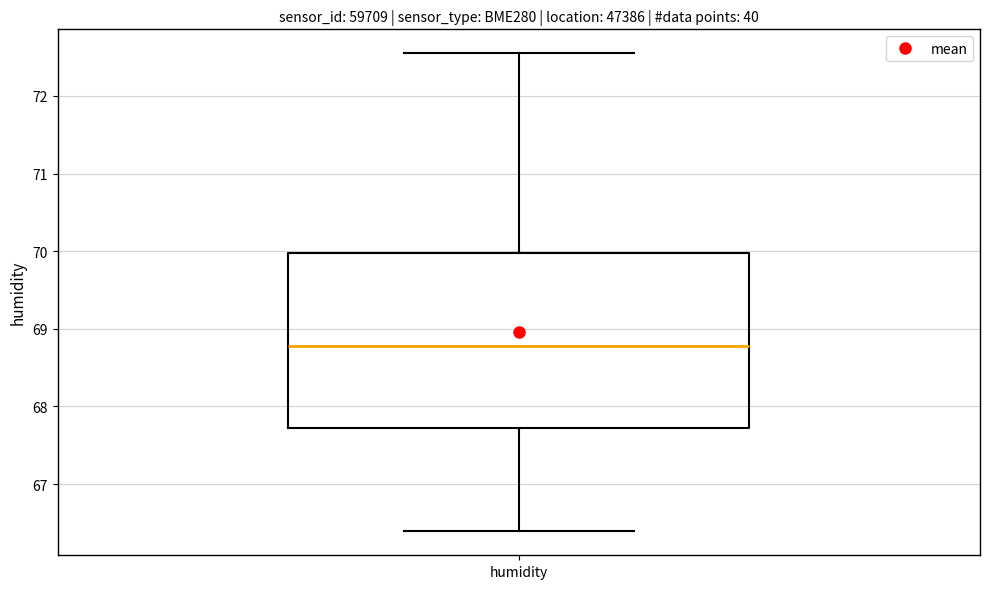

Read this box plot against the y-axis: the position of the median line, the range covered by the box, and the ends of both whiskers. The values are not printed on the chart, so give them approximately, as read against the axis.

median 68.8, box 67.7 to 70.0, whiskers 66.4 to 72.6